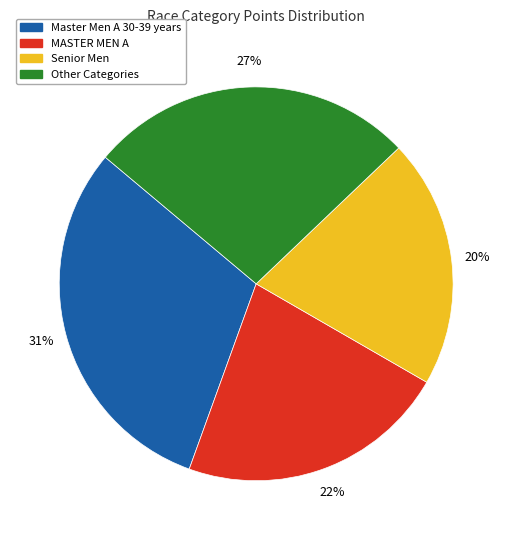

To the nearest percent, what is the average slice percentage?

25%